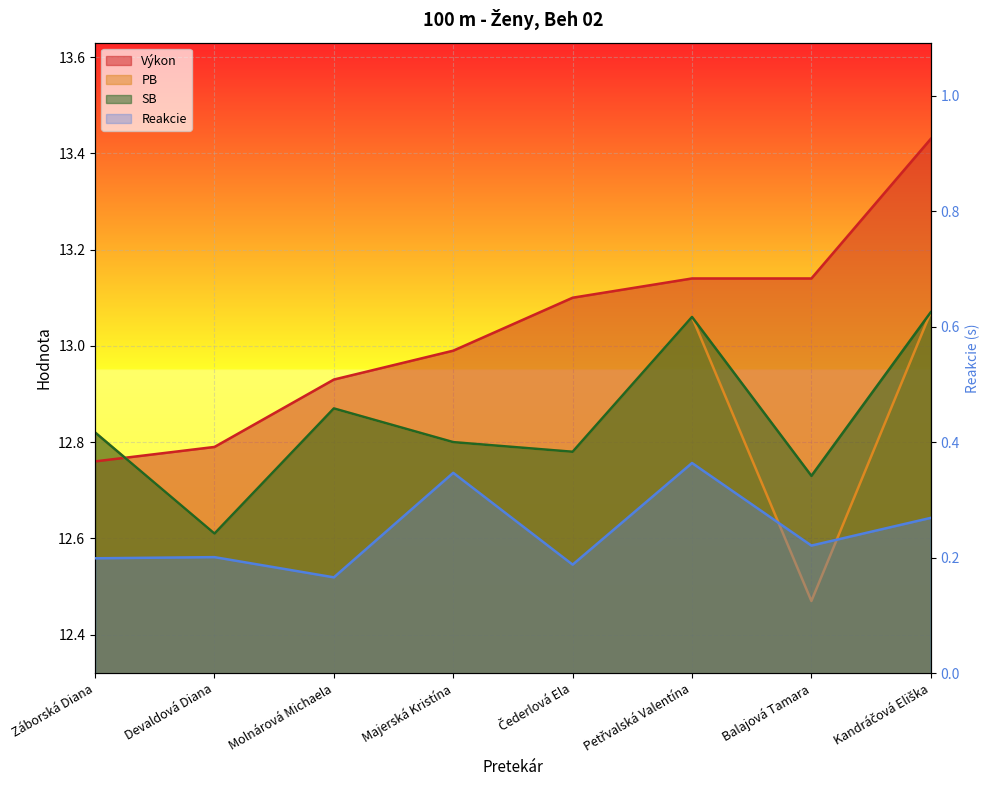

Reading left to right, what are all the values shown in this chart?

Výkon: Záborská Diana=12.8	Devaldová Diana=12.8	Molnárová Michaela=12.9	Majerská Kristína=13.0	Čederlová Ela=13.1	Petřvalská Valentína=13.1	Balajová Tamara=13.1	Kandráčová Eliška=13.4
PB: Záborská Diana=12.8	Devaldová Diana=12.6	Molnárová Michaela=12.9	Majerská Kristína=12.8	Čederlová Ela=12.8	Petřvalská Valentína=13.1	Balajová Tamara=12.5	Kandráčová Eliška=13.1
SB: Záborská Diana=12.8	Devaldová Diana=12.6	Molnárová Michaela=12.9	Majerská Kristína=12.8	Čederlová Ela=12.8	Petřvalská Valentína=13.1	Balajová Tamara=12.7	Kandráčová Eliška=13.1
Reakcie: Záborská Diana=0.2	Devaldová Diana=0.2	Molnárová Michaela=0.2	Majerská Kristína=0.3	Čederlová Ela=0.2	Petřvalská Valentína=0.4	Balajová Tamara=0.2	Kandráčová Eliška=0.3